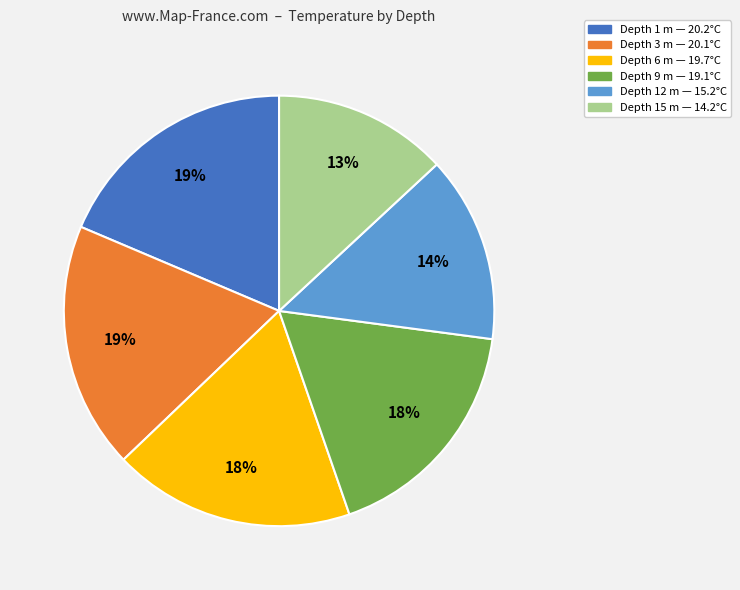

To the nearest percent, what is the difference between the largest and smallest slice percentages?

6%